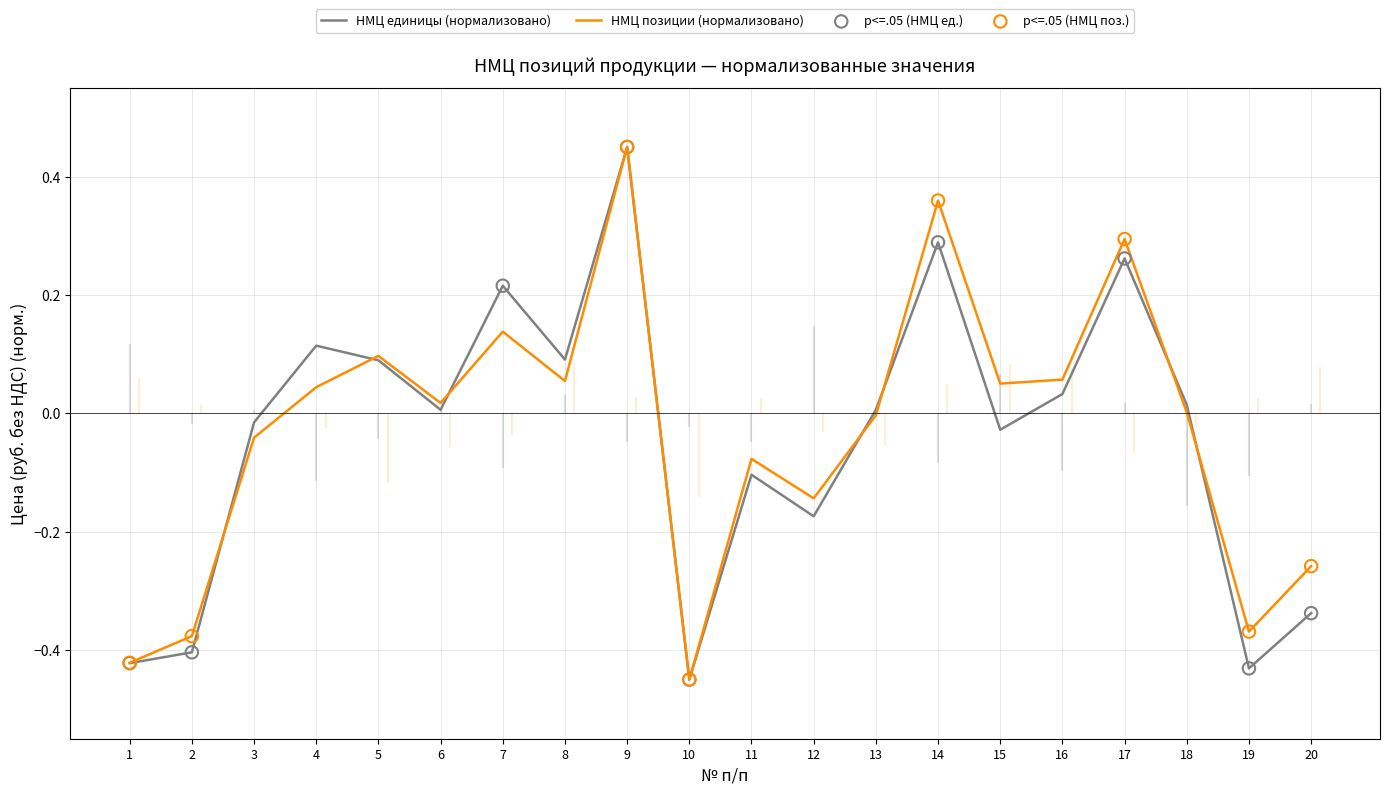

True or false: НМЦ единицы (нормализовано) has a value of -0.1 at 11.

True